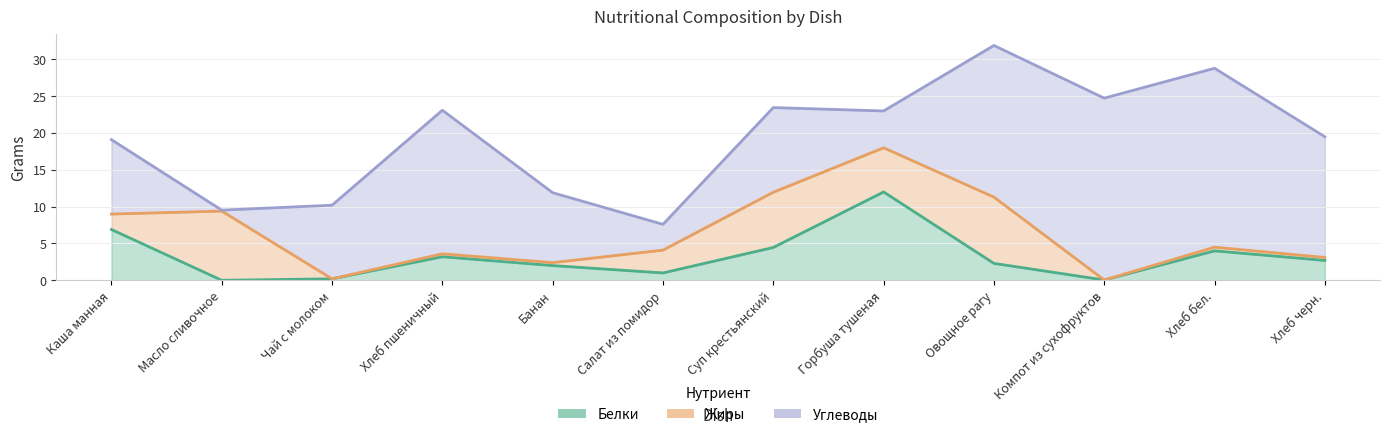

How many interior local peaks does the Жиры series have?

4